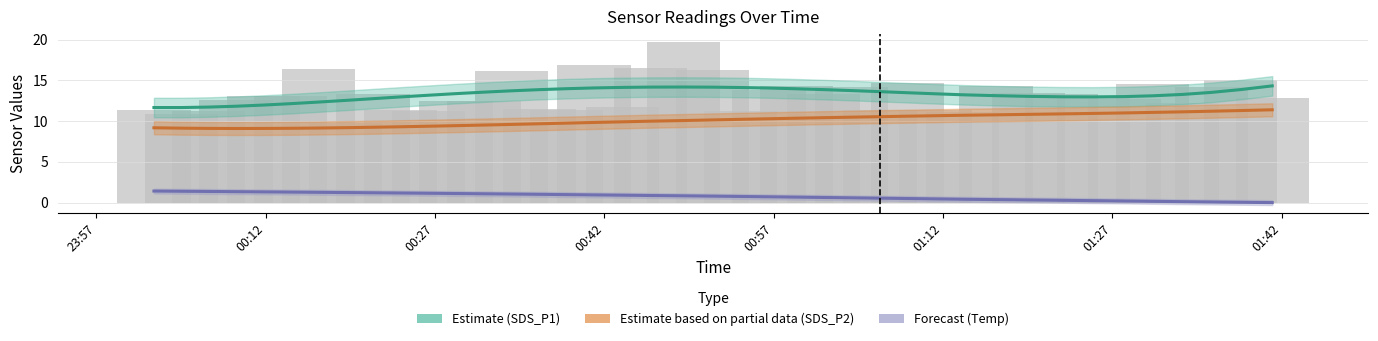

Reading left to right, transcribe all the data shown in this chart.

SDS_P1 estimate: 11.7	11.7	11.7	11.8	12.0	12.2	12.3	12.6	12.8	13.0	13.2	13.4	13.6	13.7	13.9	14.0	14.1	14.2	14.2	14.2	14.2	14.1	14.1	14.0	13.9	13.8	13.6	13.5	13.4	13.2	13.1	13.1	13.0	13.0	13.0	13.1	13.3	13.5	13.9	14.3
SDS_P2 estimate: 9.2	9.1	9.1	9.1	9.1	9.1	9.2	9.2	9.3	9.3	9.4	9.5	9.5	9.6	9.7	9.8	9.8	9.9	10.0	10.1	10.2	10.2	10.3	10.4	10.4	10.5	10.6	10.6	10.7	10.7	10.8	10.8	10.9	11.0	11.0	11.1	11.2	11.2	11.3	11.4
Temp forecast: 1.4	1.4	1.4	1.3	1.3	1.3	1.3	1.2	1.2	1.2	1.1	1.1	1.1	1.1	1.0	1.0	0.9	0.9	0.9	0.8	0.8	0.8	0.7	0.7	0.6	0.6	0.5	0.5	0.5	0.4	0.4	0.3	0.3	0.2	0.2	0.2	0.1	0.1	0.0	0.0
SDS_P1 (raw): 11.3	10.8	11.2	12.6	13.1	13.1	16.4	9.8	13.3	11.4	11.2	12.4	12.4	16.2	11.5	11.3	16.9	11.8	16.5	19.7	16.2	11.2	13.8	14.3	13.4	14.2	11.4	14.7	11.3	11.2	14.3	13.5	13.4	13.1	12.8	14.6	12.2	14.2	15.1	12.9